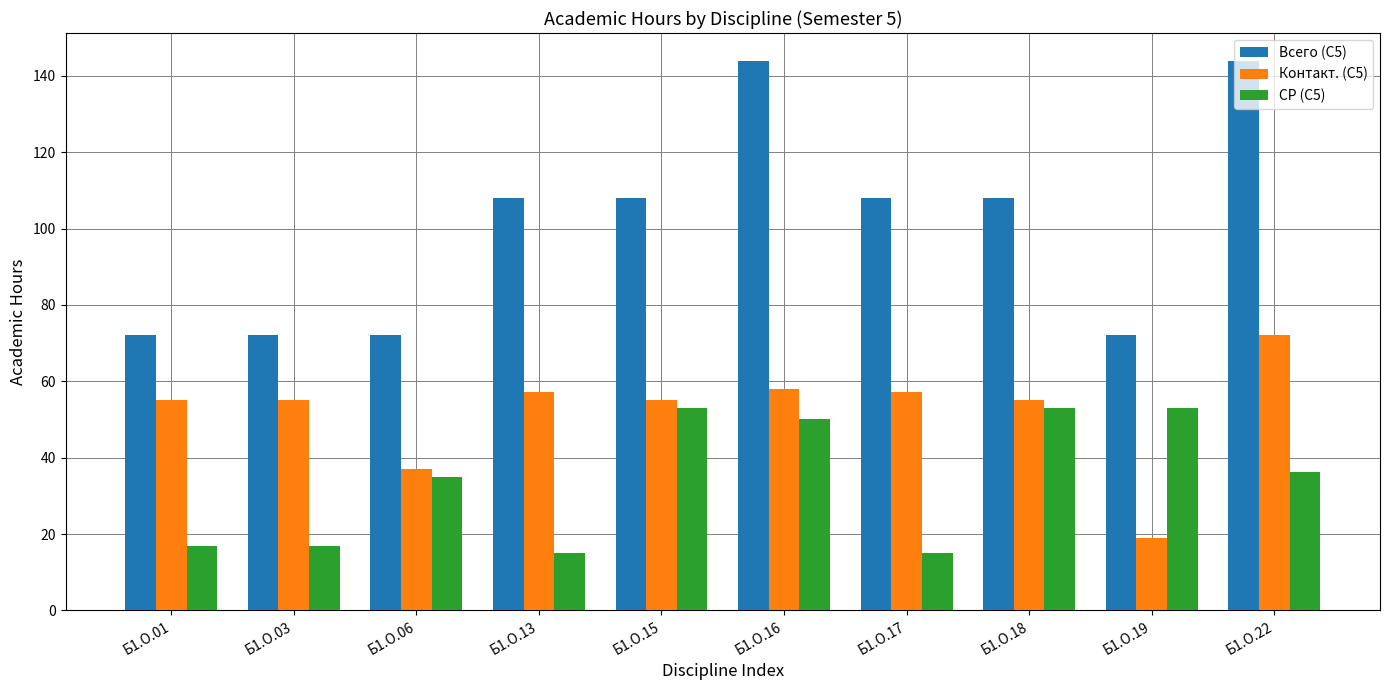

What is the difference between the Контакт. (С5) values at Б1.О.03 and Б1.О.06?

18.0